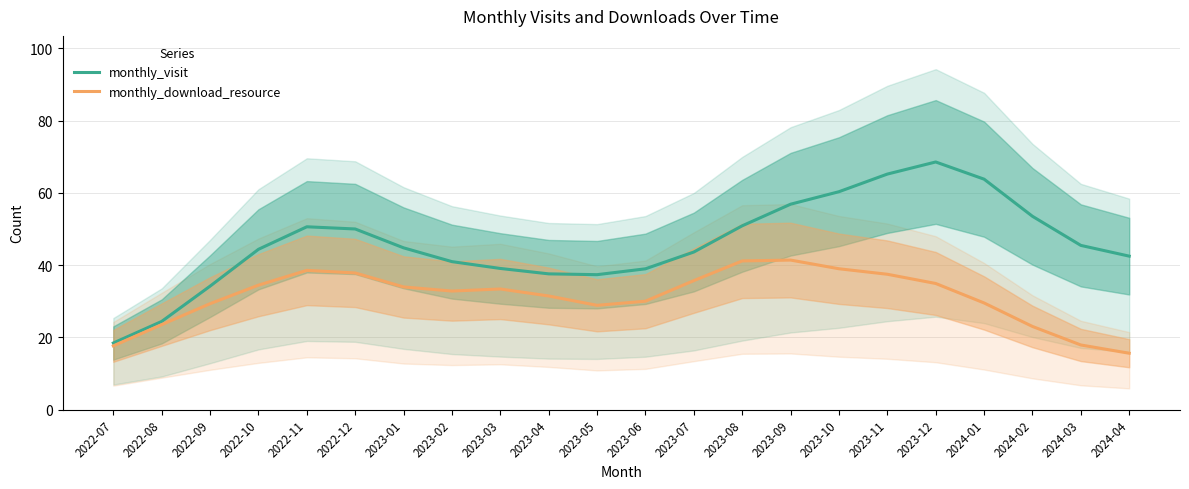

Where is the first local minimum for monthly_download_resource?

2023-02